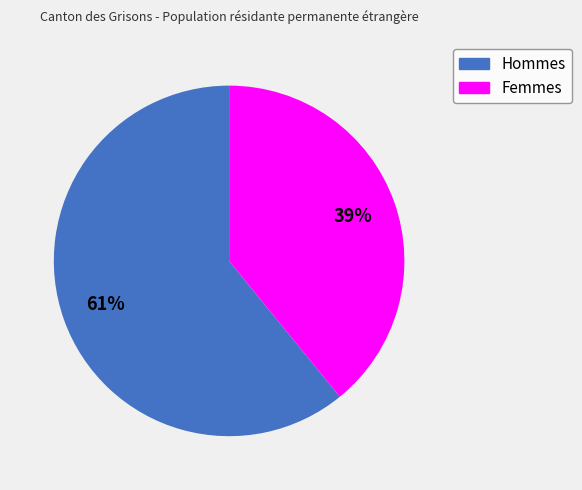

Is it true that Femmes is 39% of the pie?

True